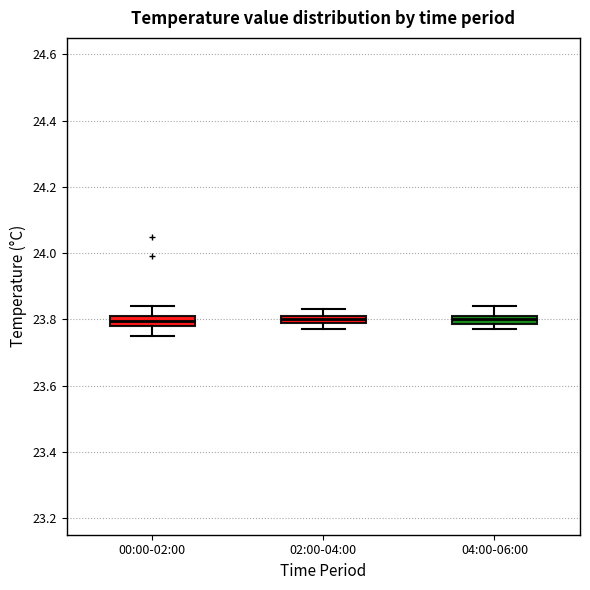

Where does the lower whisker of the box for 00:00-02:00 end on the y-axis? The values are not printed on the chart, so give them approximately, as read against the axis.

23.76